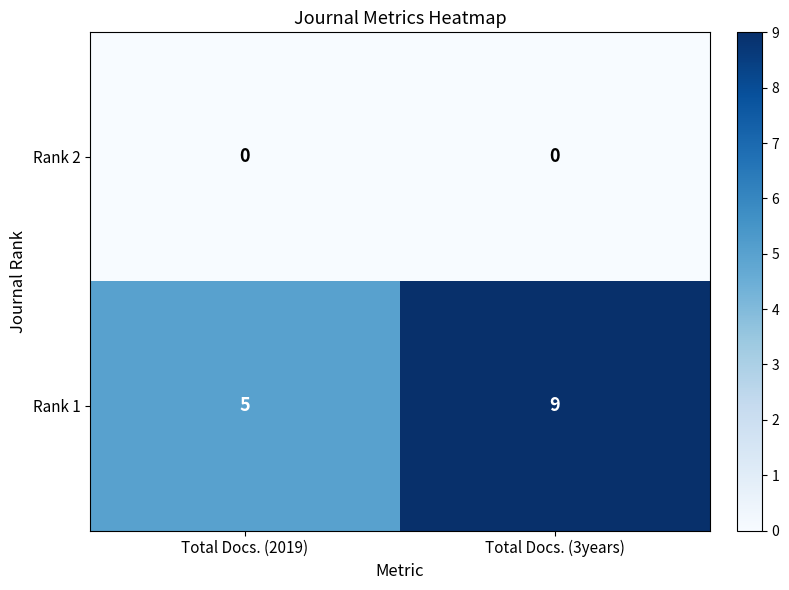

Which series has the widest spread of values?

Rank 1